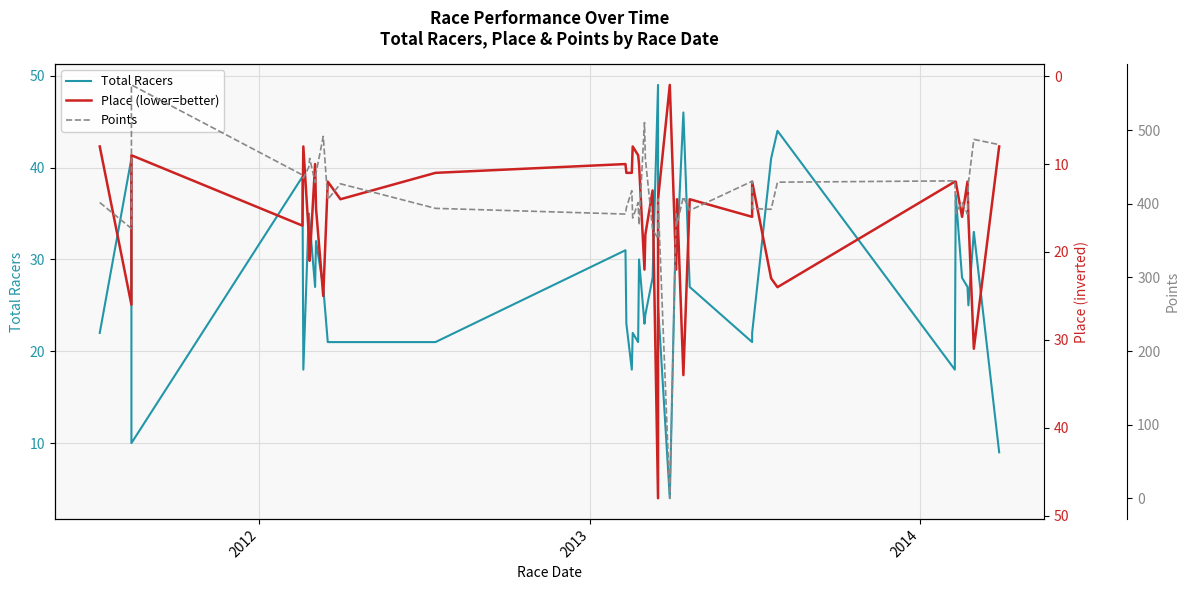

The value of Total Racers at 31 is 66.6. True or false?

False